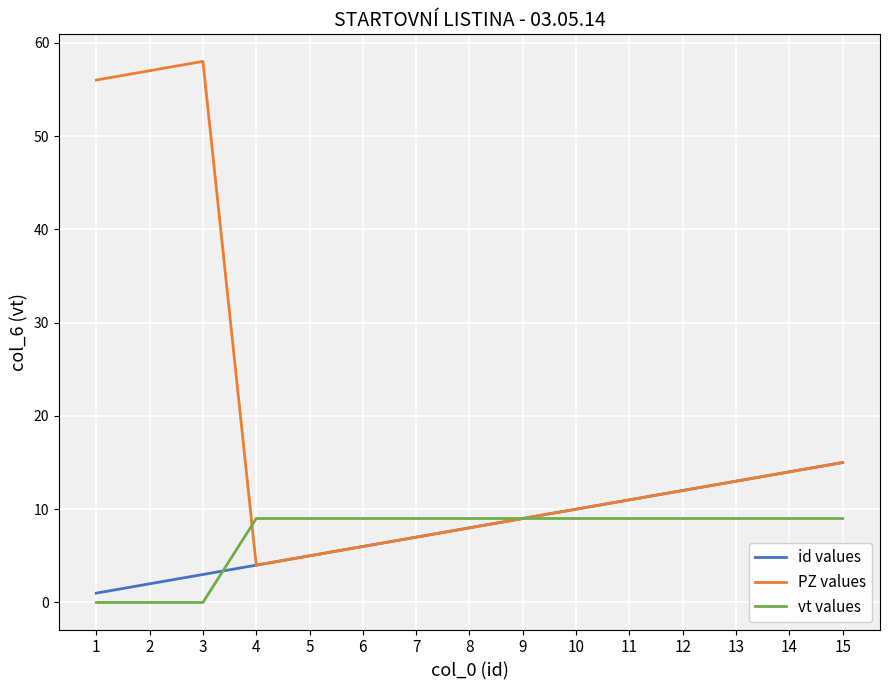

Reading left to right, transcribe all the data shown in this chart.

id values: 1	2	3	4	5	6	7	8	9	10	11	12	13	14	15
PZ values: 56	57	58	4	5	6	7	8	9	10	11	12	13	14	15
vt values: 0	0	0	9	9	9	9	9	9	9	9	9	9	9	9